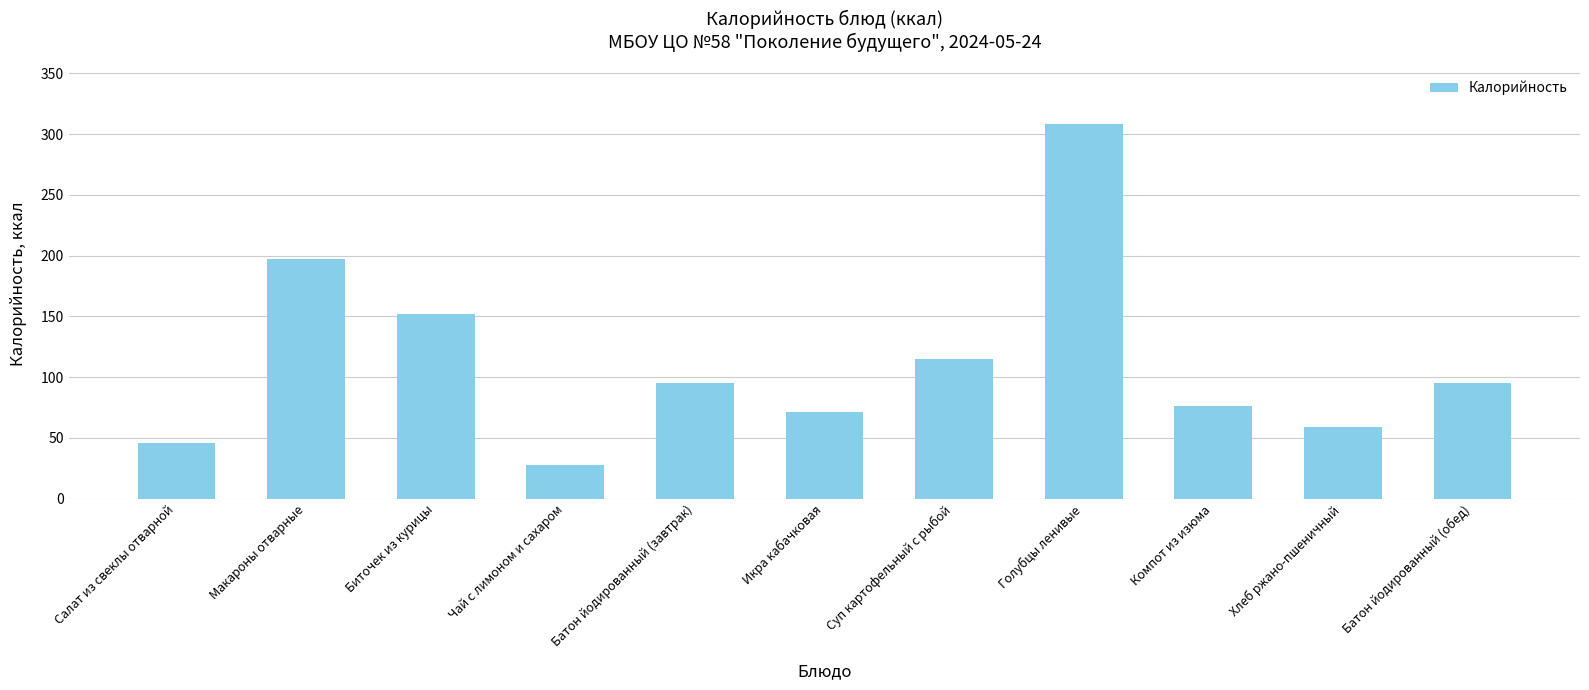

What is the change in value from Биточек из курицы to Батон йодированный (обед)?

-56.8